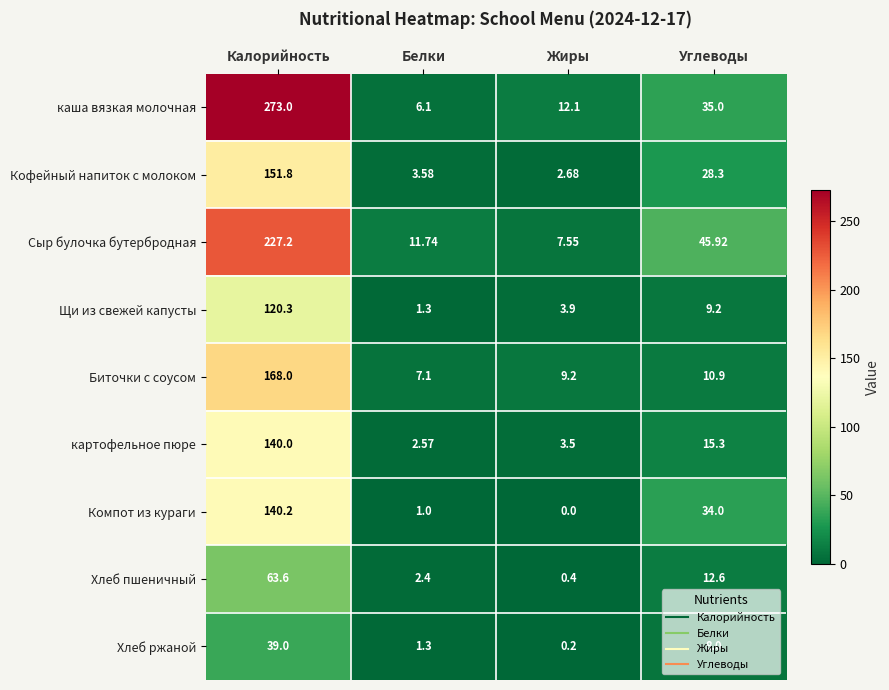

Which category has the highest value across all series?

Калорийность